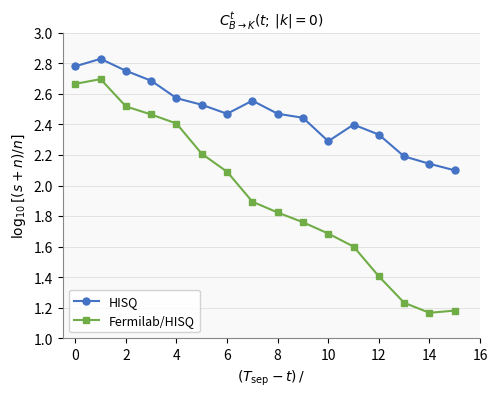

Rank the series by their average value, from lowest to highest.

Fermilab/HISQ, HISQ